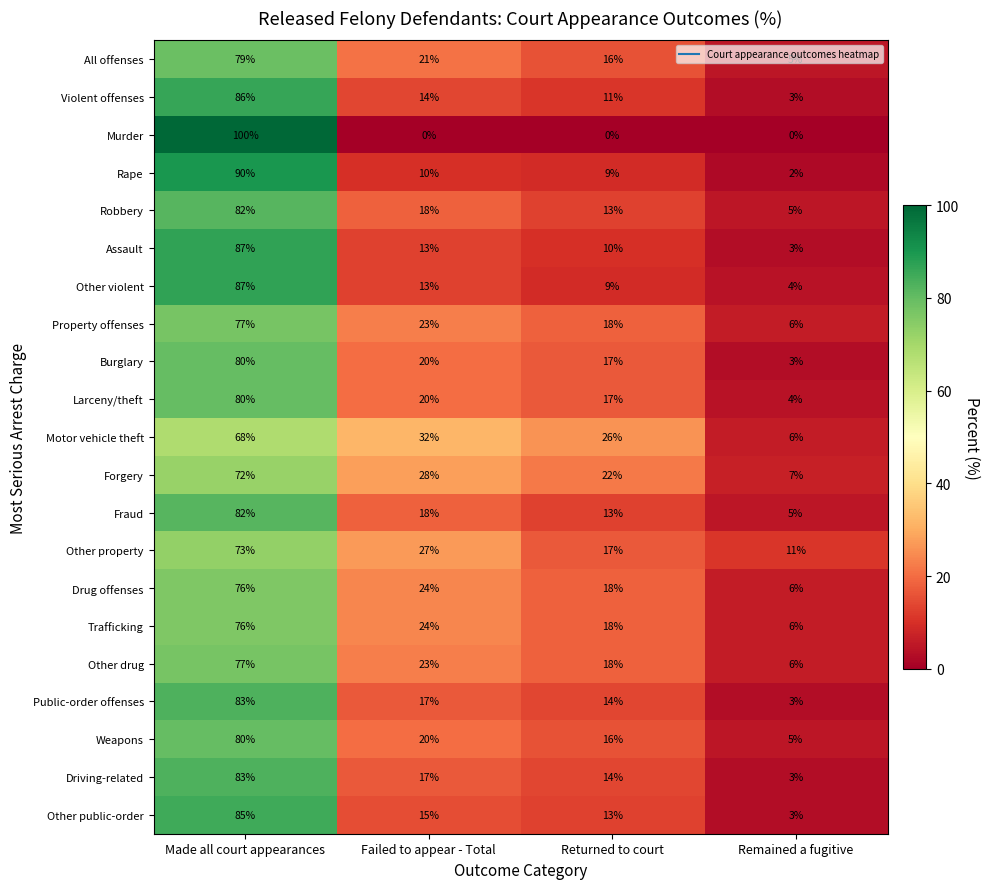

At how many categories does at least one series exceed 12?

3